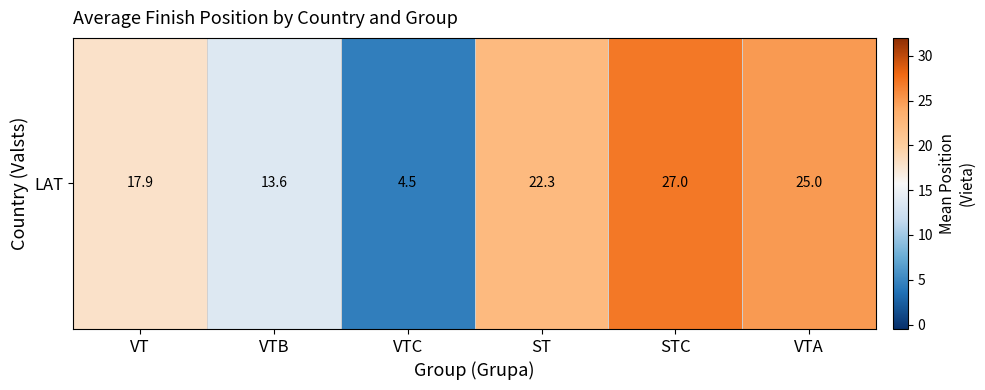

At which category does the chart reach its peak across all series?

STC